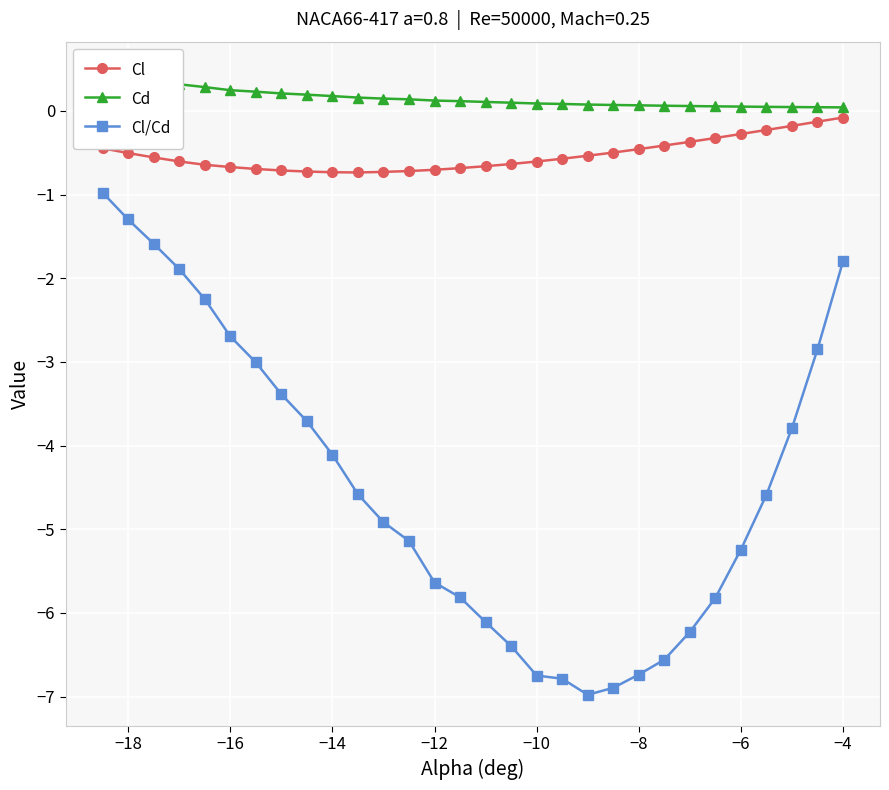

Is it true that Cl equals -0.7 at −16?

True